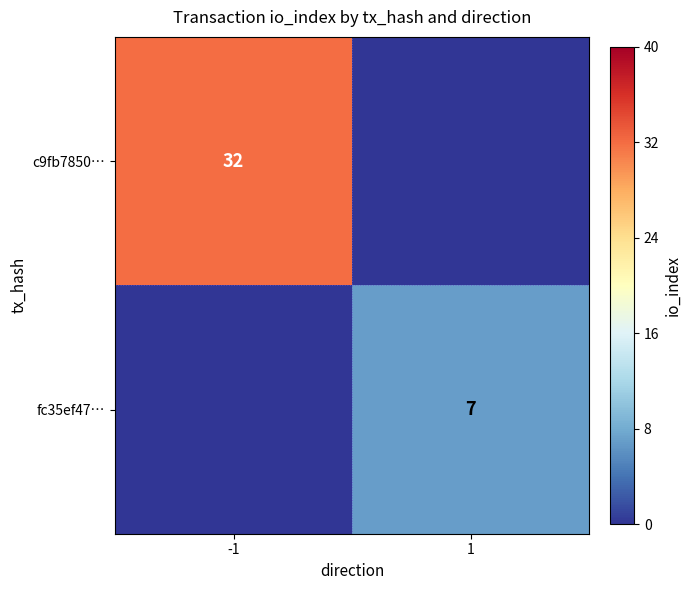

How many distinct data groups are displayed?

2